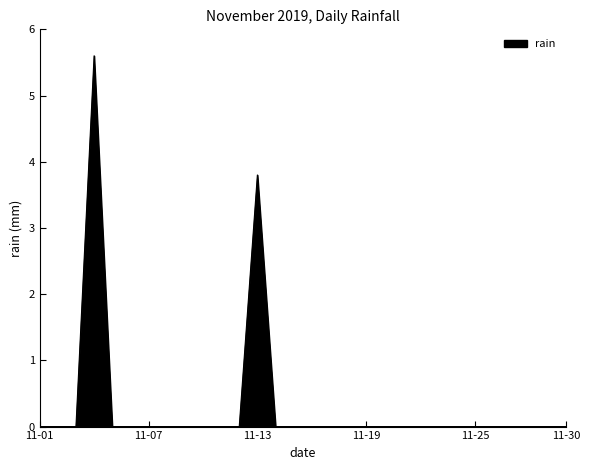

What is the maximum value shown in the chart?

5.6